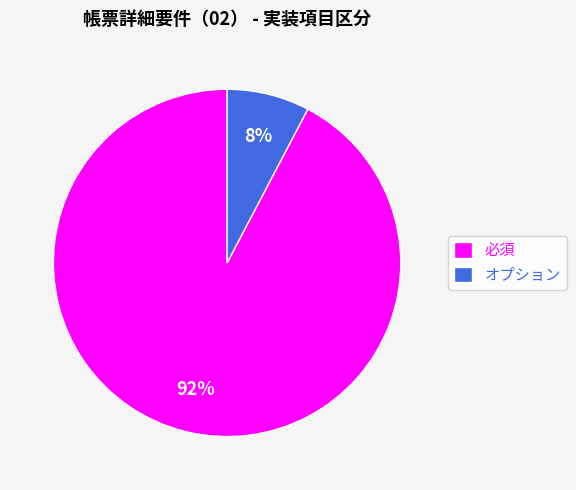

To the nearest percent, what percentage of the pie is 必須?

92%